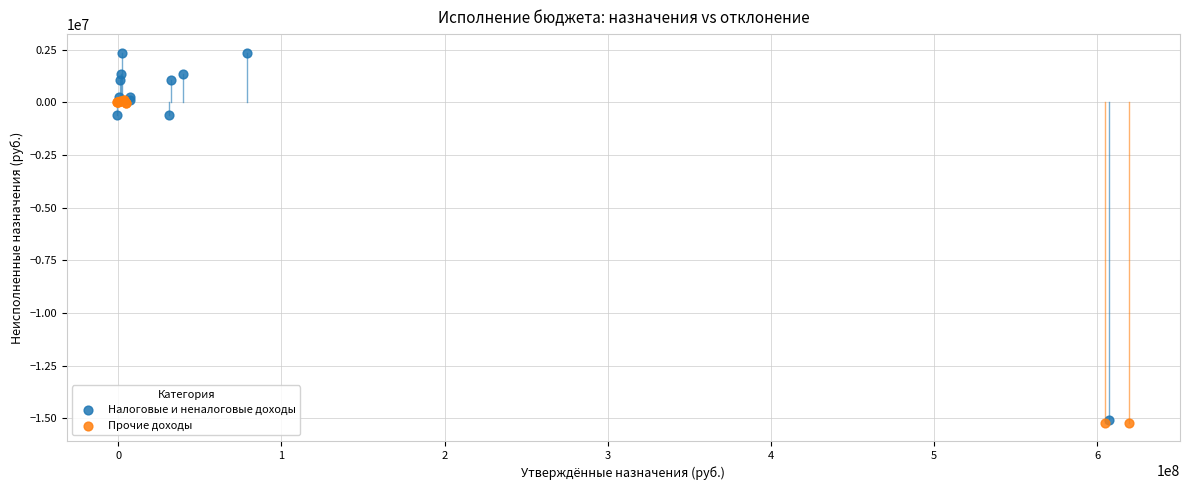

Which series reaches the maximum Y coordinate?

Налоговые и неналоговые доходы